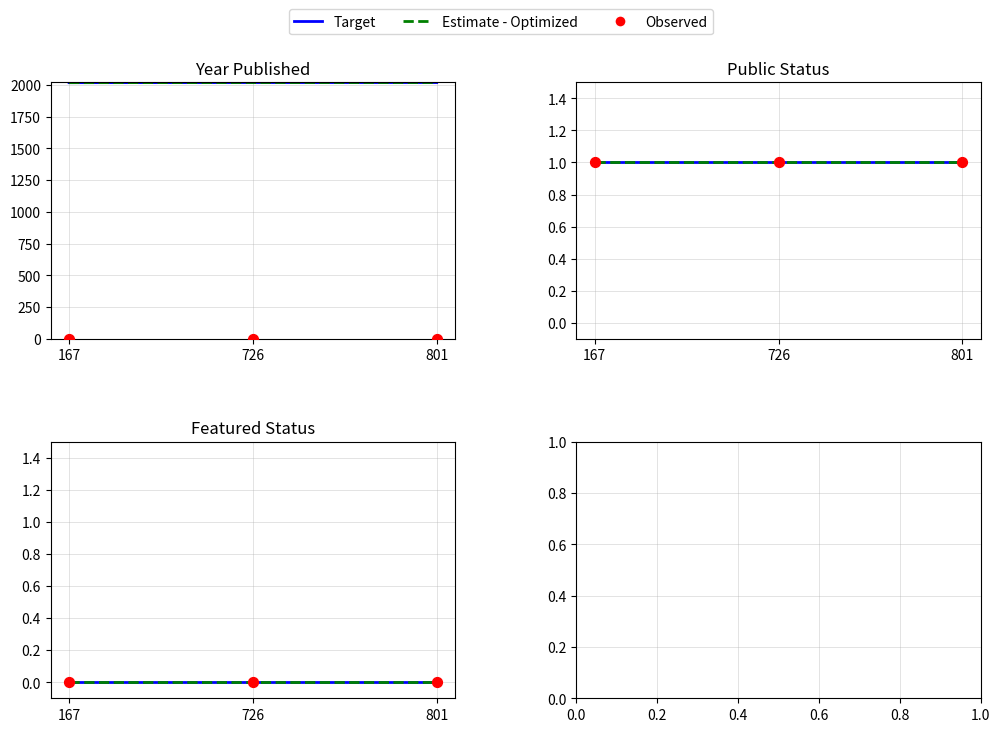

At how many categories does at least one series exceed 2017?

2